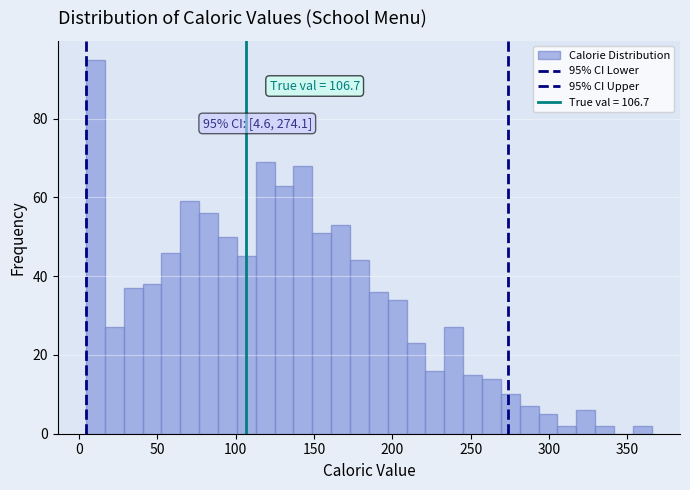

Read against the x-axis, roughly where is the centre of the tallest bar?

10